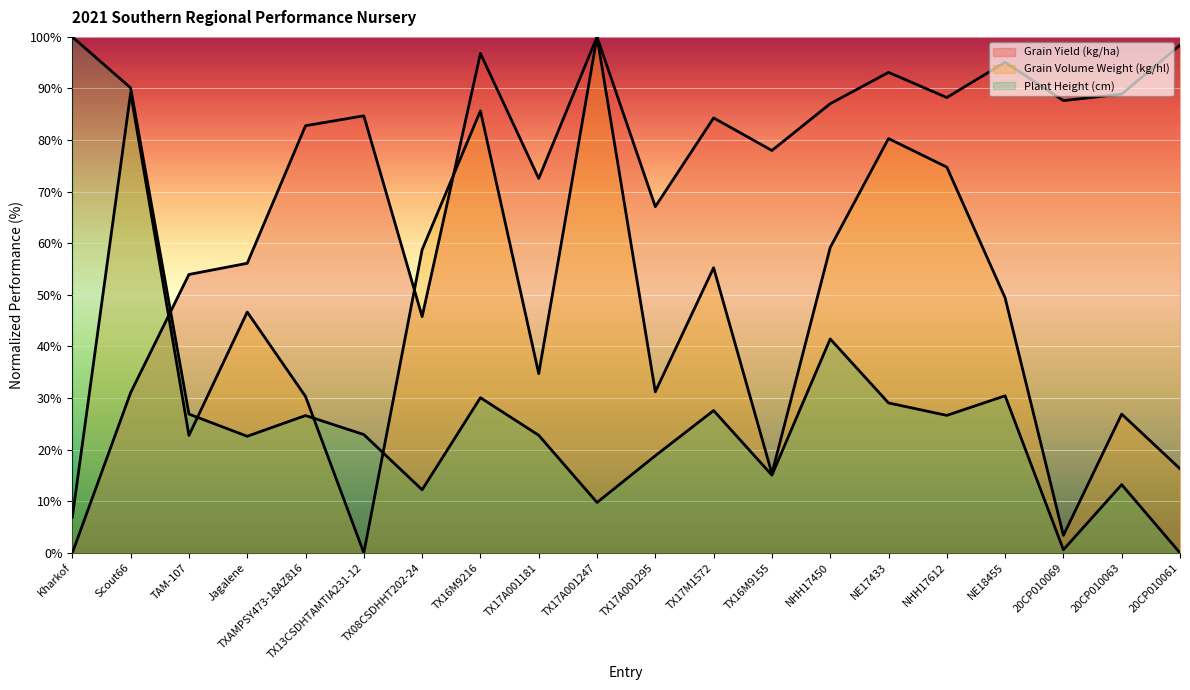

What is the difference between the highest and lowest values at TX17M1572?

56.7